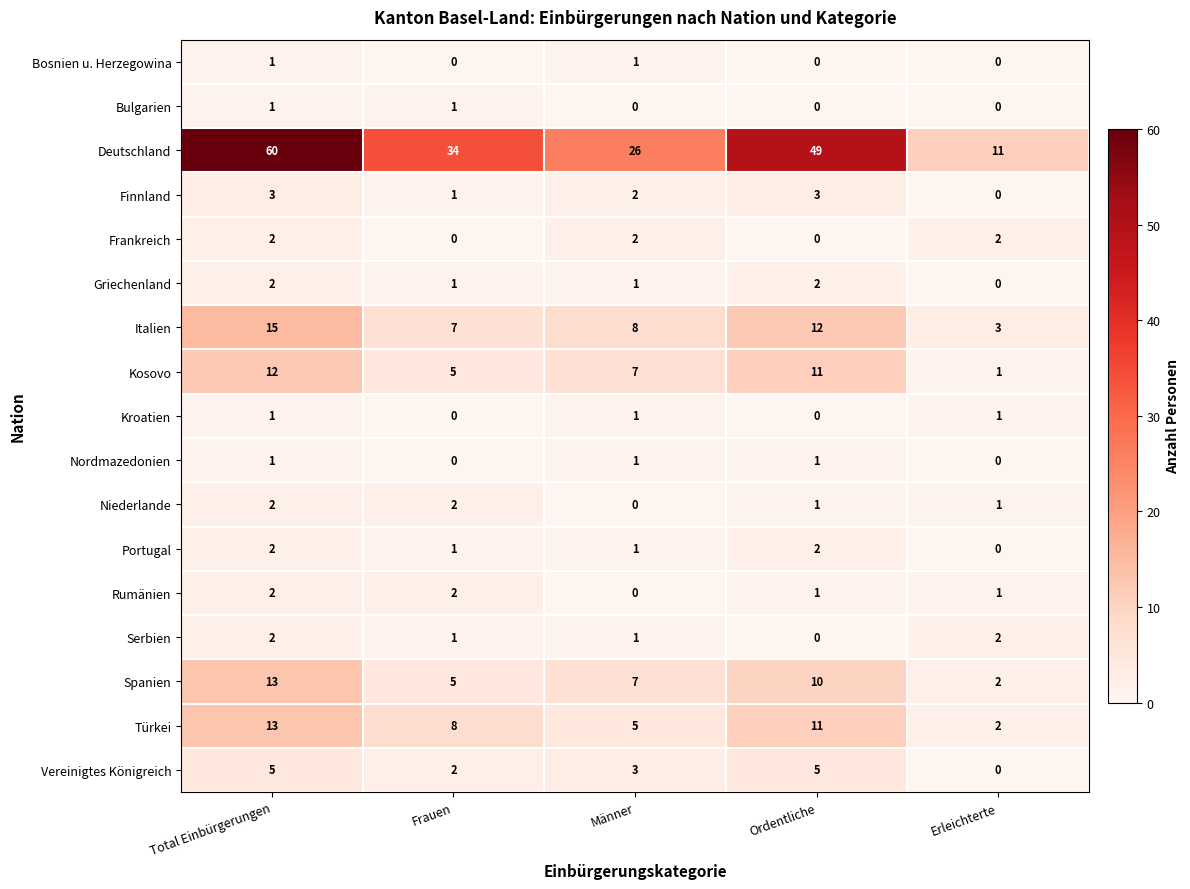

What is the approximate value of Türkei at Total Einbürgerungen, to the nearest 10?

10